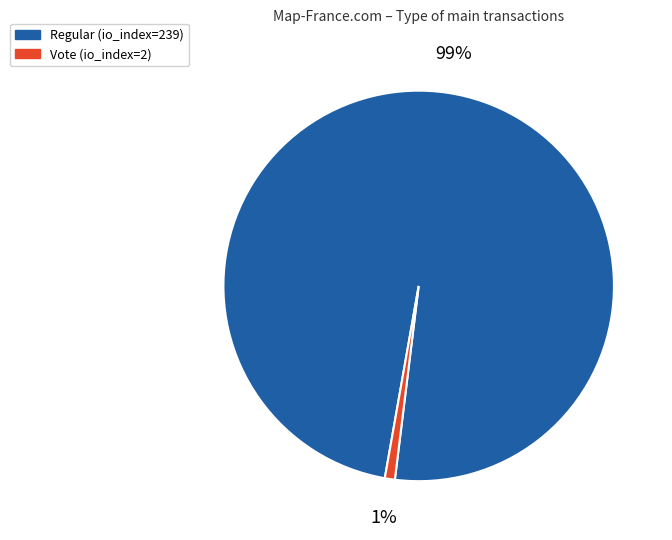

To the nearest percent, what portion does Regular (io_index=239) represent?

99%